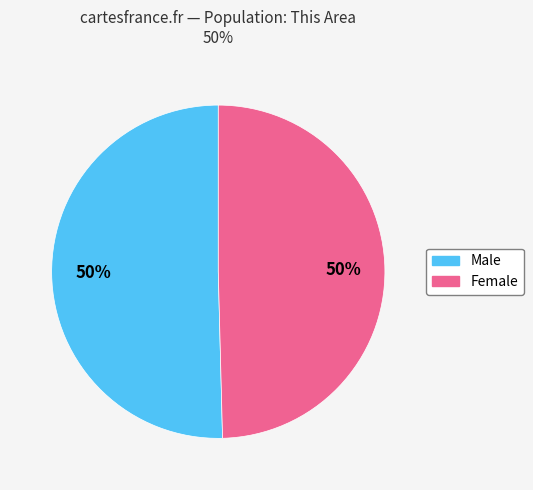

Approximately how many times larger is the value at Female compared to Male?

1.0